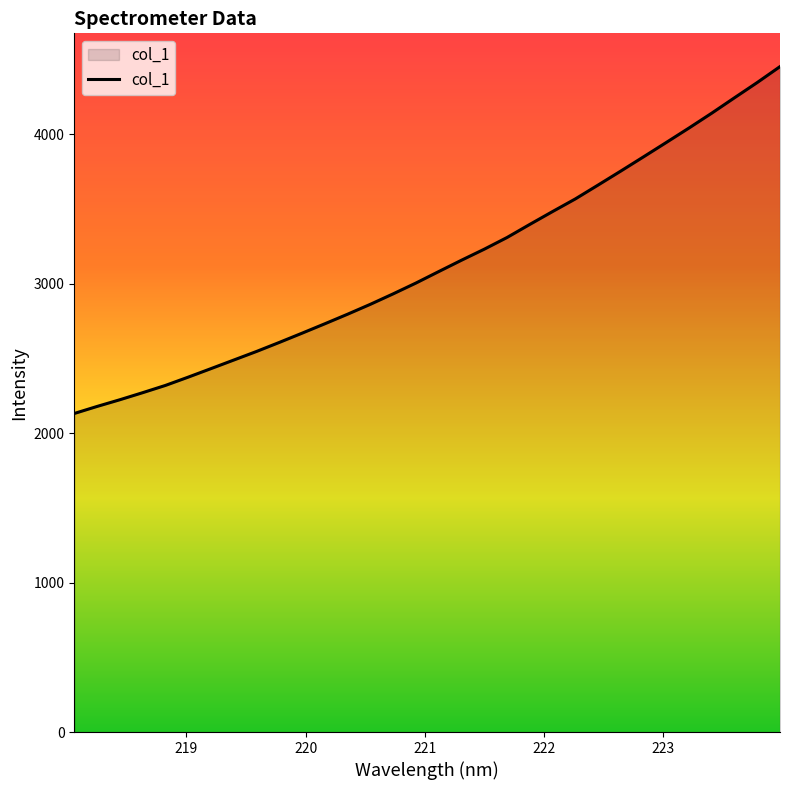

True or false: there are more than 2 points higher than both neighbors.

False